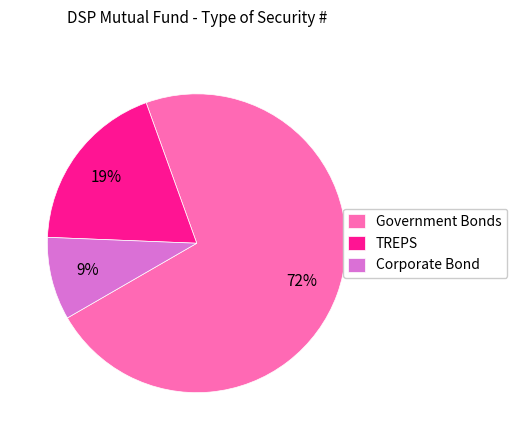

How many segments does this pie chart have?

3